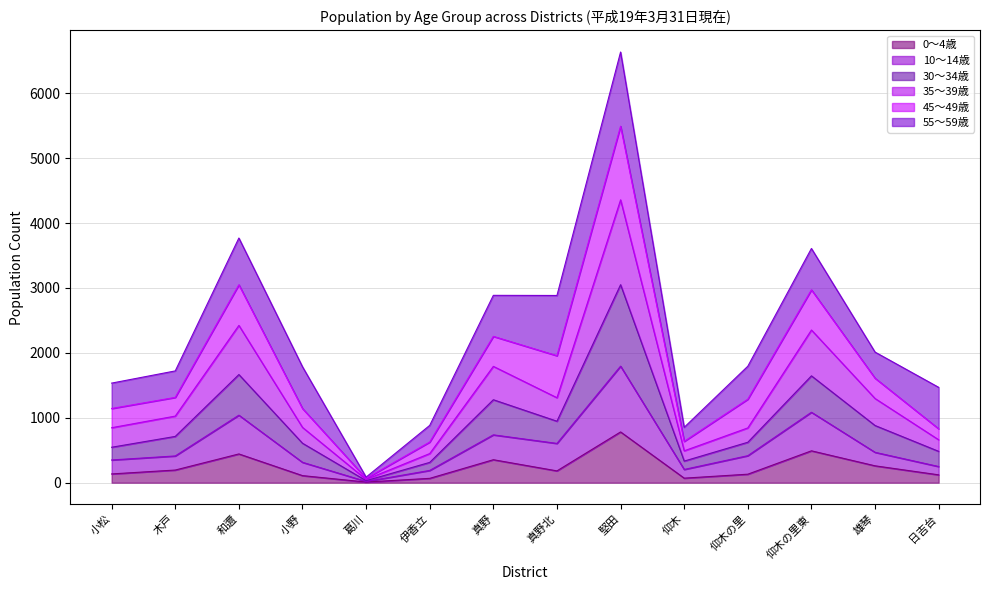

True or false: 35～39歳 and 0～4歳 cross at least once.

False